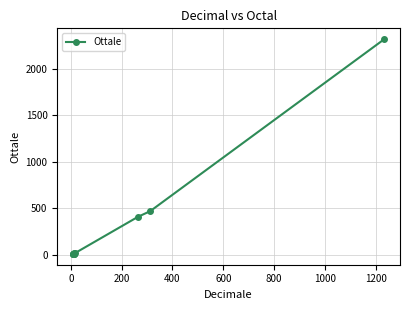

What is the average value?

301